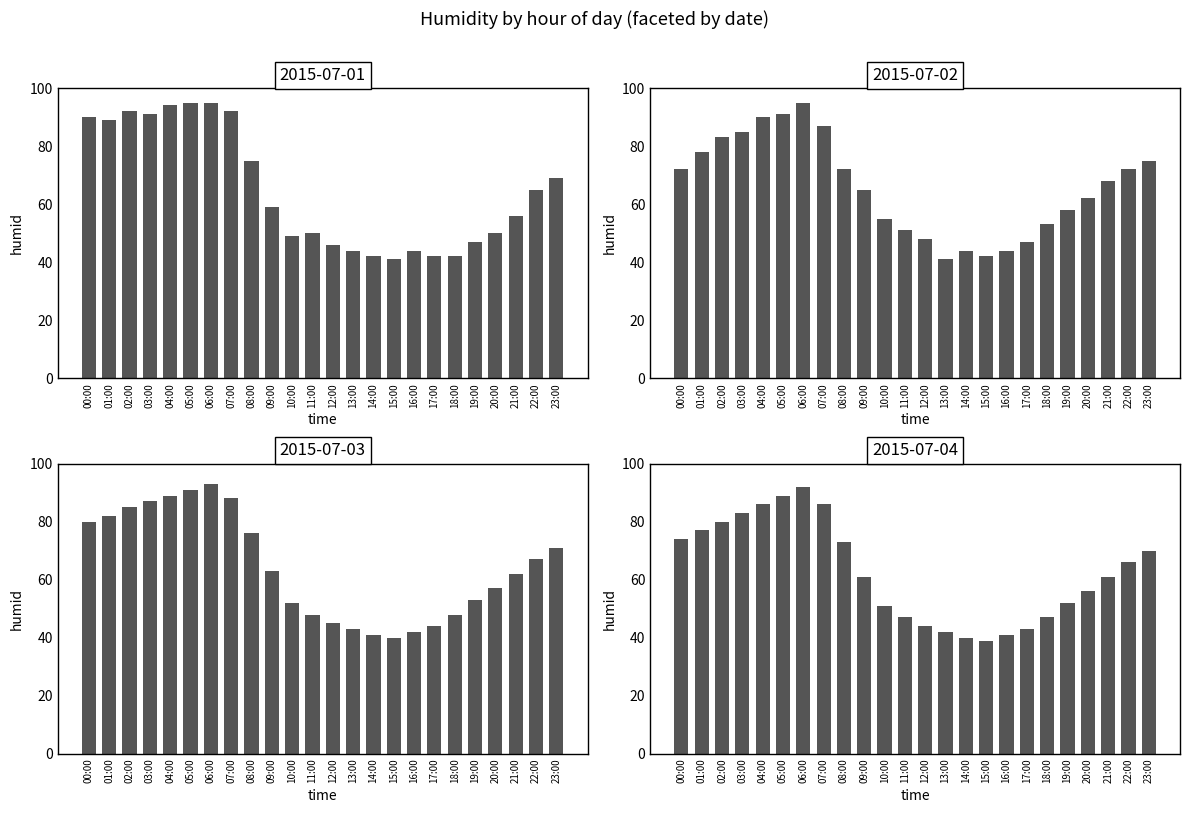

The chart shows a value of 127 at 02:00. True or false?

False